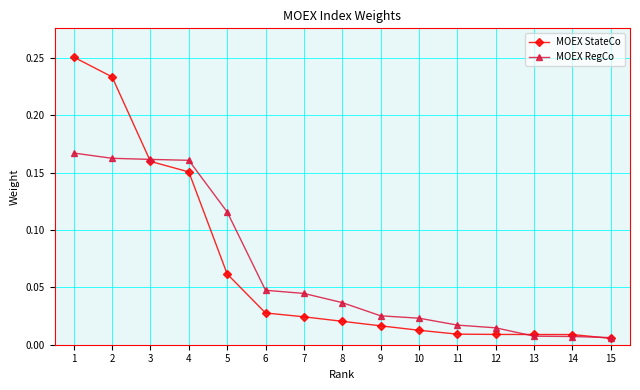

Is the value of MOEX StateCo at 13 greater than the value of MOEX RegCo at 7?

No